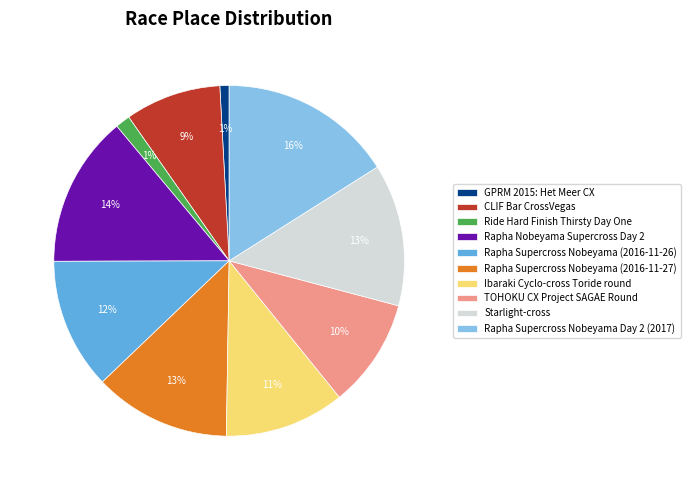

To the nearest percent, what is the difference between the largest and smallest slice percentages?

15%